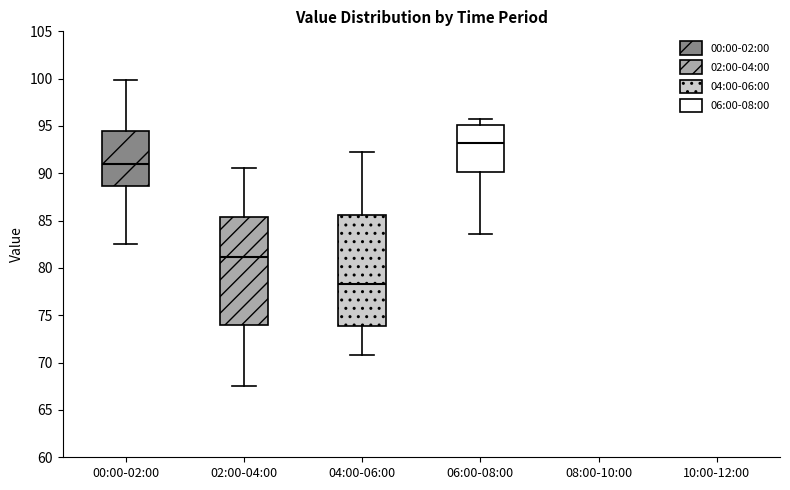

Reading left to right, read every box against the y-axis: the position of its median line, the range the box covers, and the ends of its whiskers. The values are not printed on the chart, so give them approximately, as read against the axis.

00:00-02:00: median 91.0, box 88.5 to 94.5, whiskers 82.5 to 100.0
02:00-04:00: median 81.0, box 74.0 to 85.5, whiskers 67.5 to 90.5
04:00-06:00: median 78.5, box 74.0 to 85.5, whiskers 71.0 to 92.5
06:00-08:00: median 93.0, box 90.0 to 95.0, whiskers 83.5 to 95.5